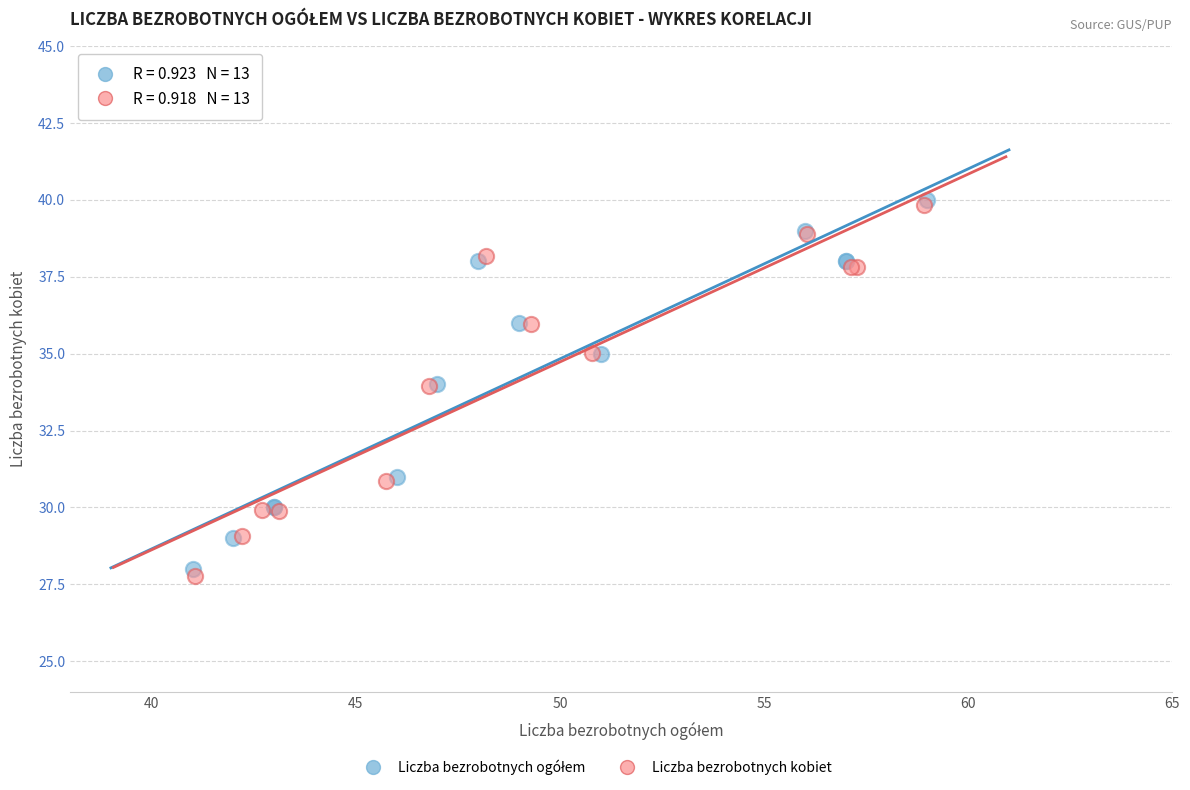

Which series reaches the minimum Y coordinate?

Liczba bezrobotnych kobiet